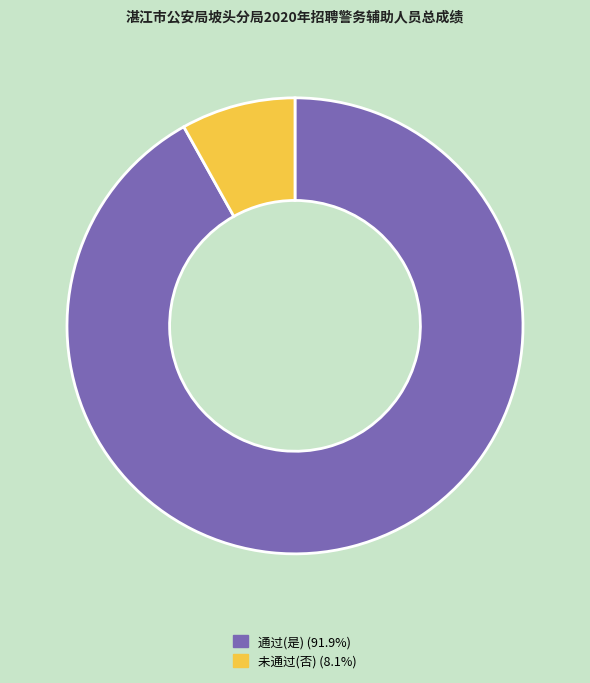

Is there a majority slice in this chart?

Yes